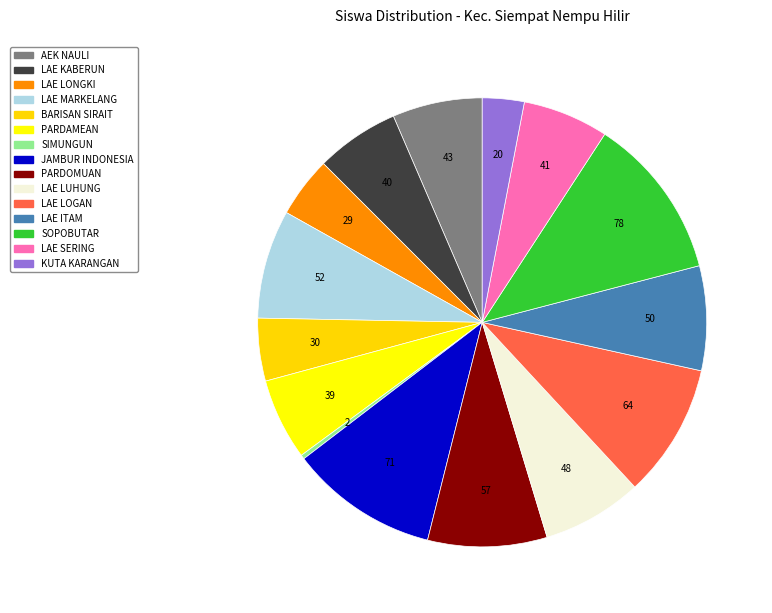

To the nearest percent, what is the average slice percentage?

7%